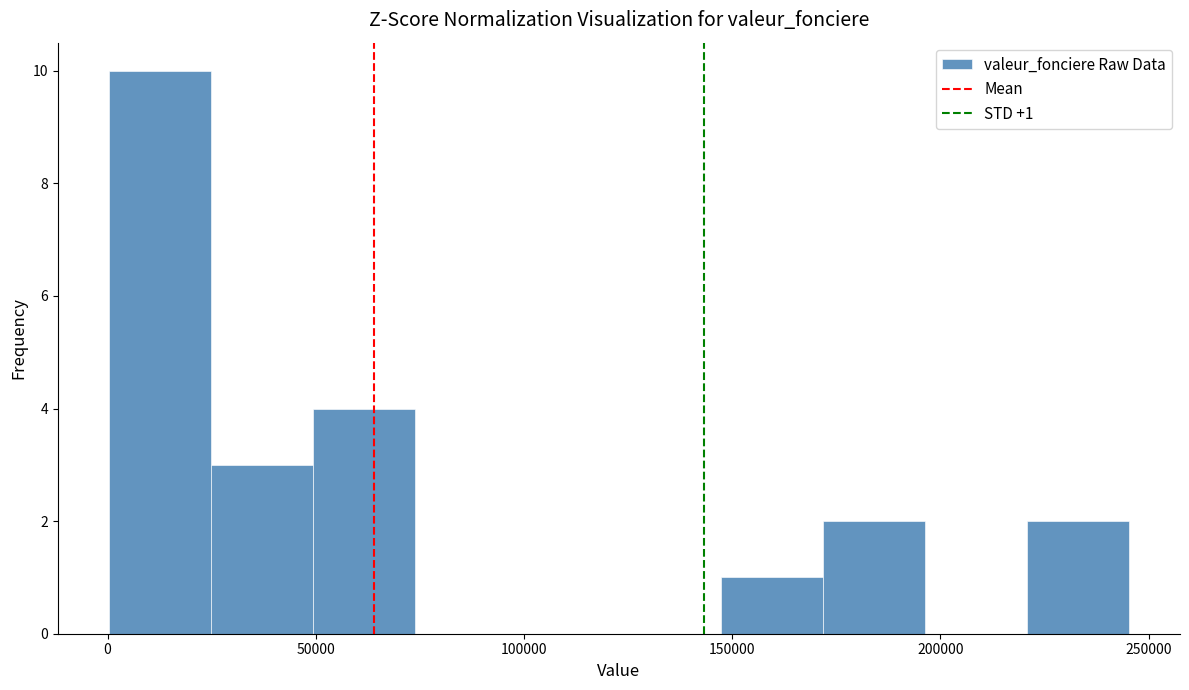

Over which range of the x-axis is the bar tallest?

0 to 25000